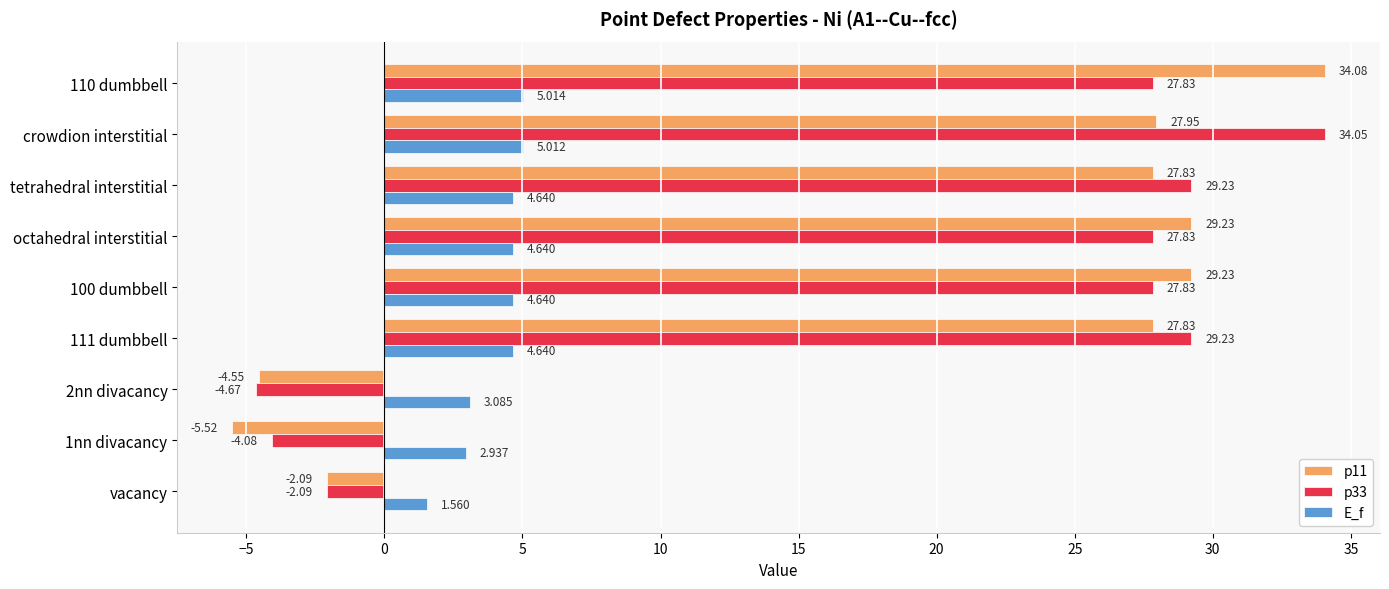

What is the greatest value displayed?

34.1